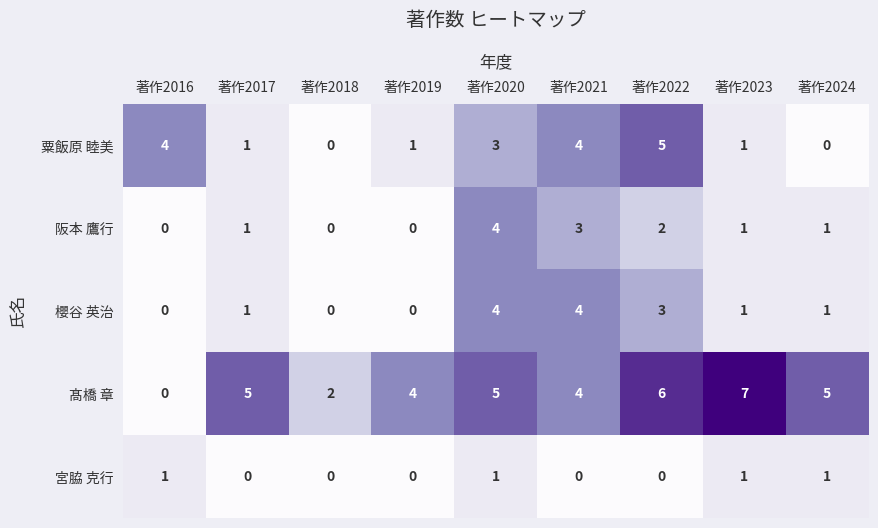

Which category has the highest value across all series?

著作2023